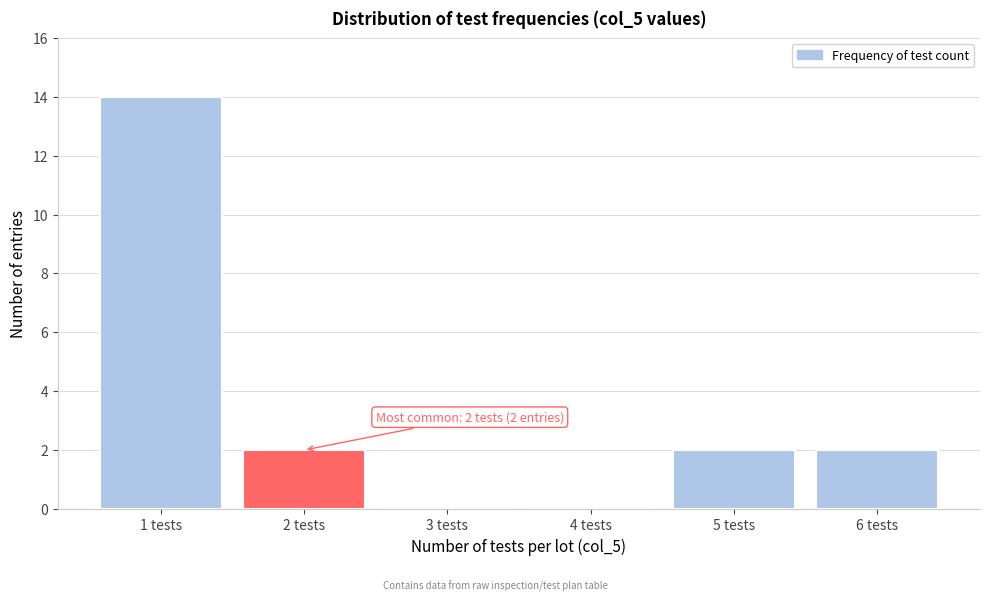

Reading left to right, transcribe all the data shown in this chart.

1 tests=14	2 tests=2	3 tests=0	4 tests=0	5 tests=2	6 tests=2